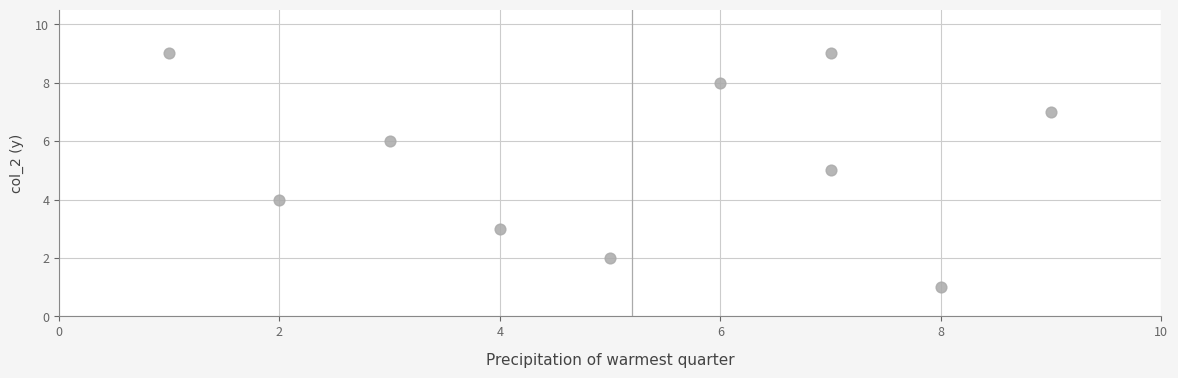

What is the range of X values (max minus min)?

8